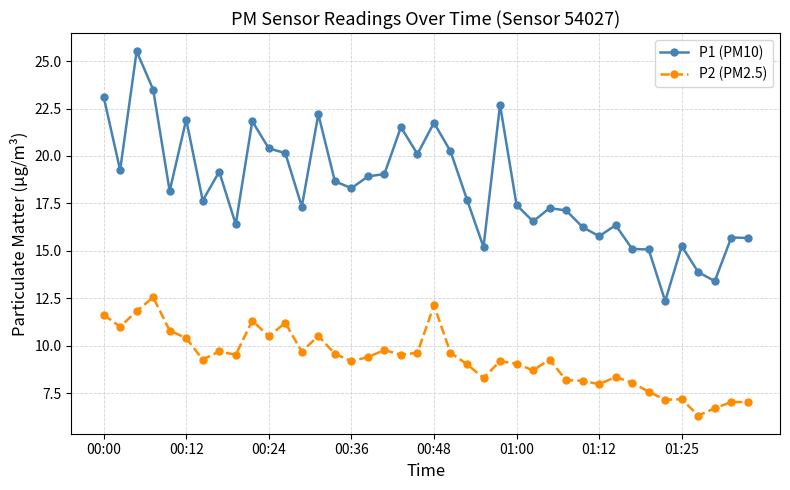

In P1 (PM10), how many points are lower than both neighbors (excluding endpoints)?

12